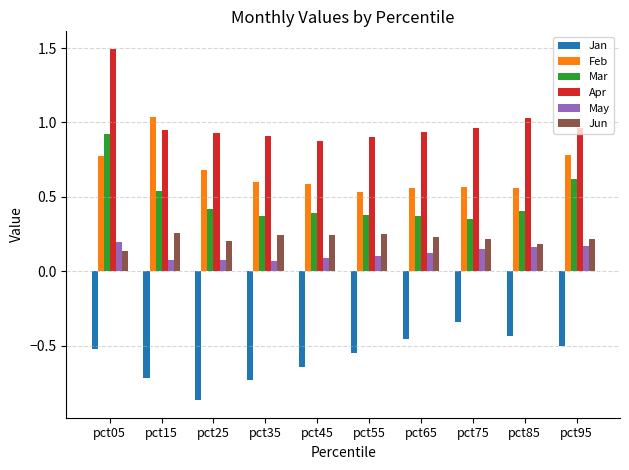

Are the bars grouped side by side (vs. stacked)?

Yes